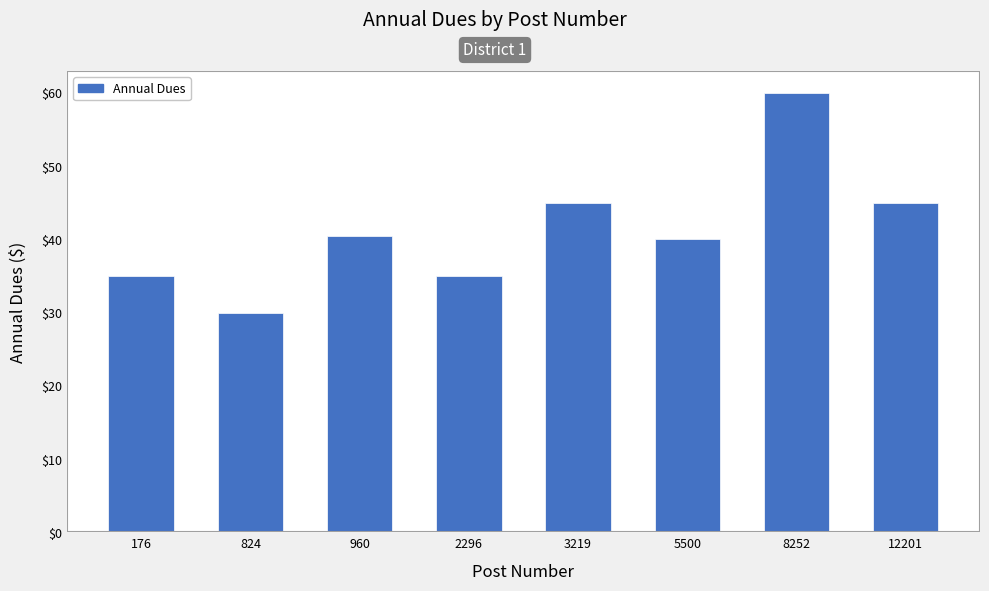

What value does the data have at 8252?

60.0